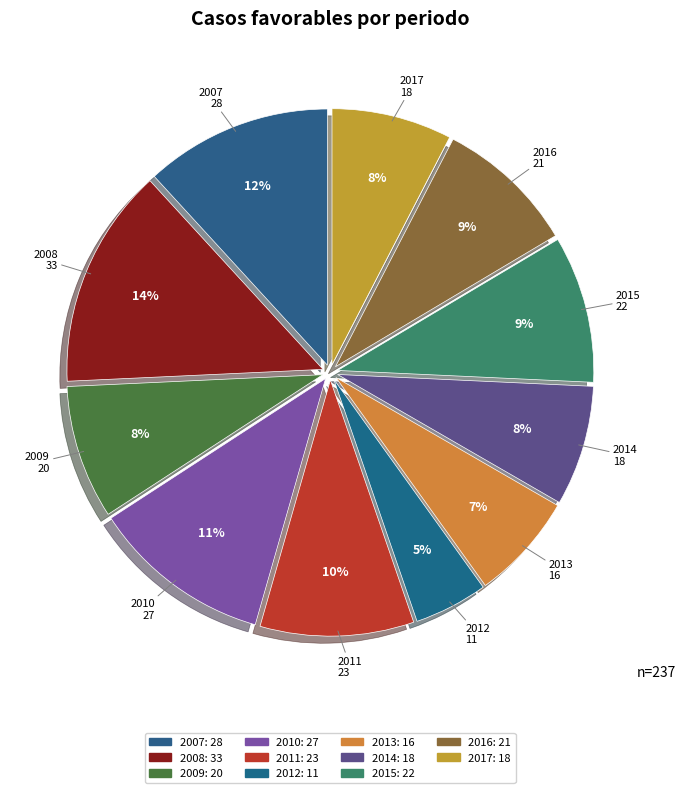

Rank the categories by value from lowest to highest.

2012, 2013, 2014, 2017, 2009, 2016, 2015, 2011, 2010, 2007, 2008